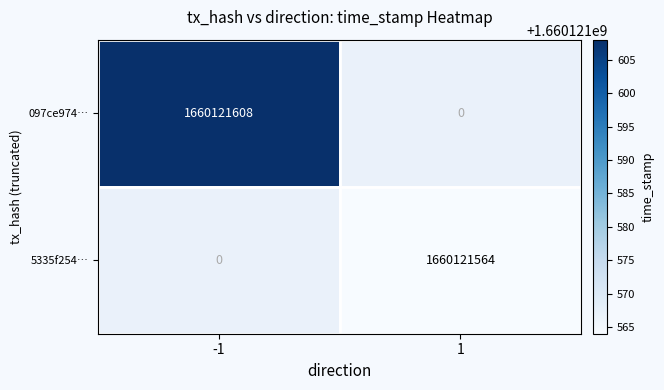

What is the average value of the 5335f2545b3dc6115cae99f7a1397e886d4c8e2 series?

830060782